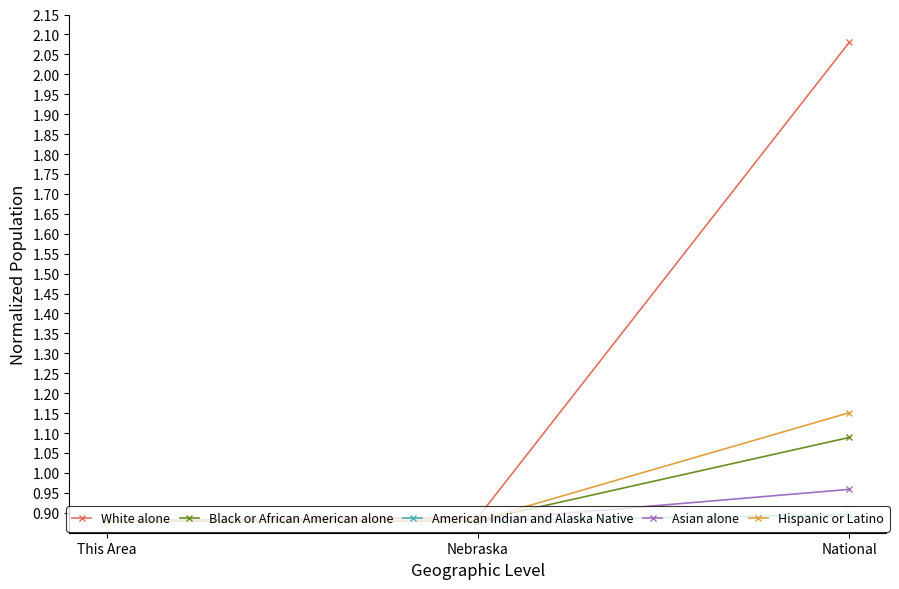

Which series has the widest spread of values?

White alone